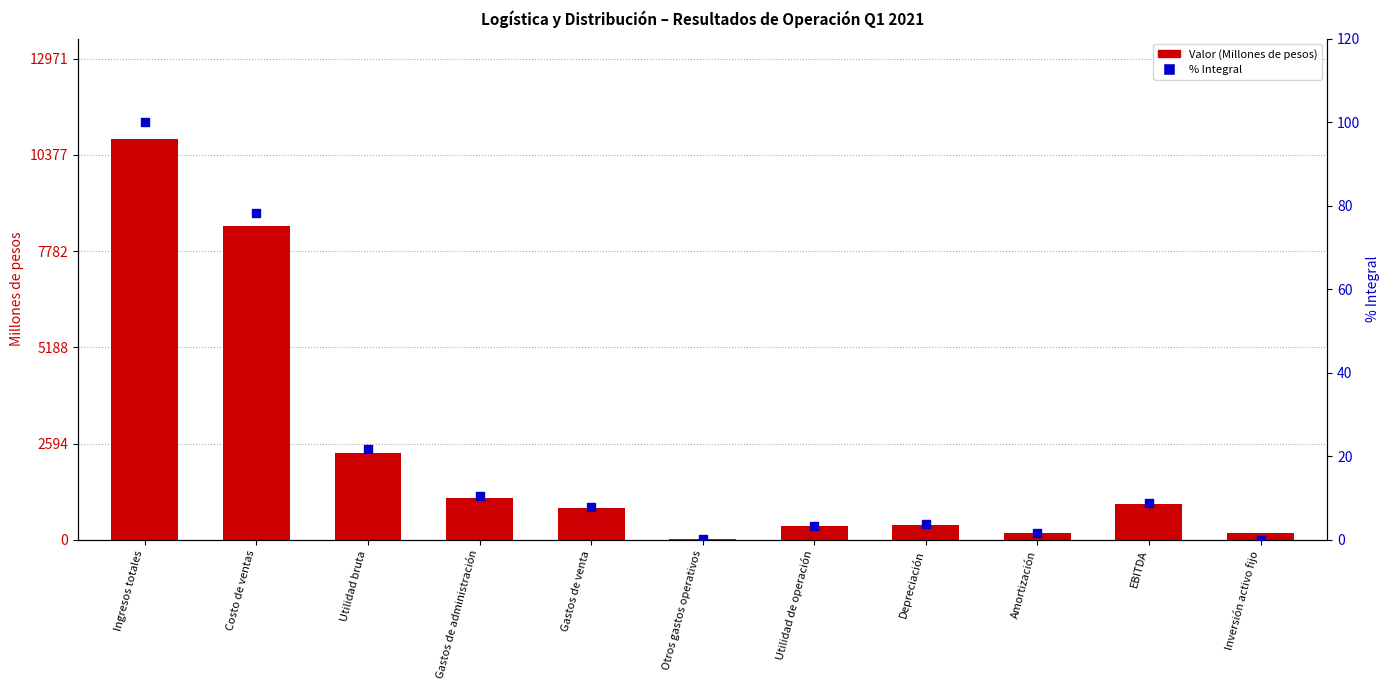

At how many categories does at least one series exceed 2829?

2